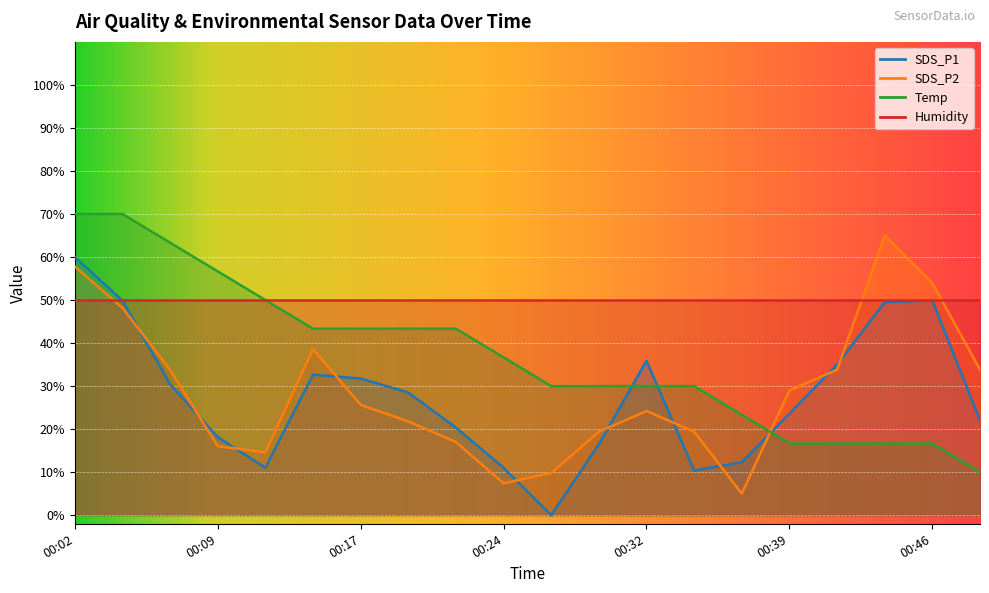

The value of SDS_P1 at 00:56 is 11.5. True or false?

False